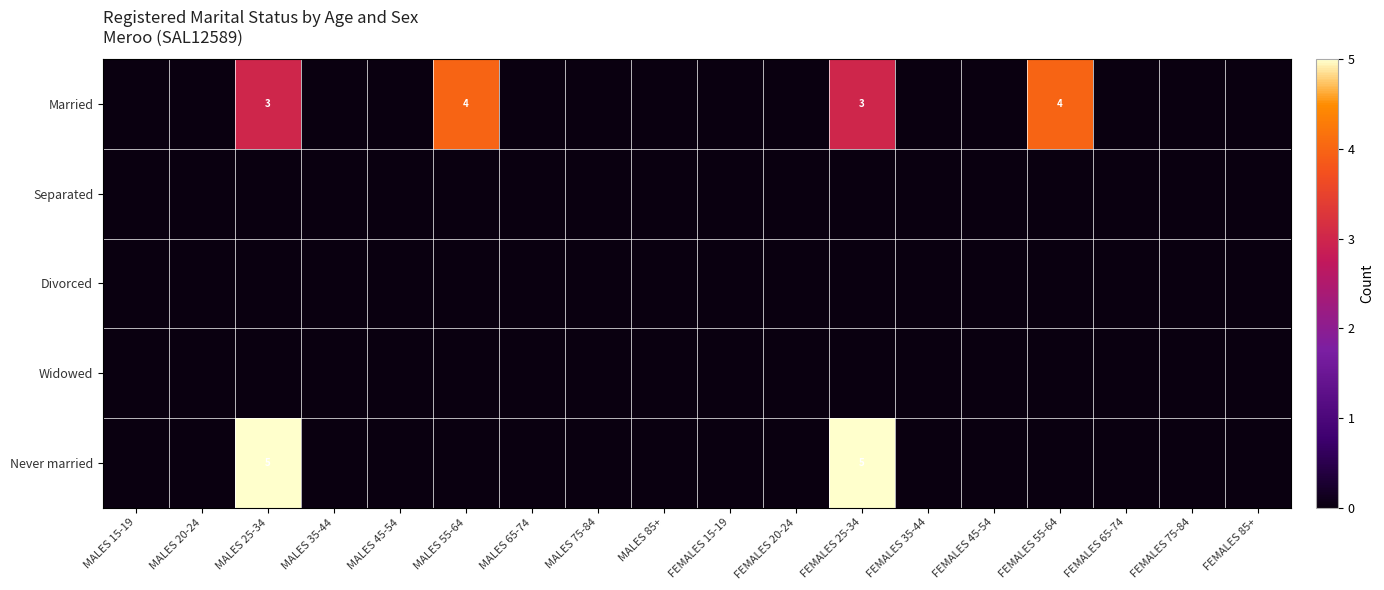

Which series changed the most between FEMALES 55-64 and FEMALES 75-84?

Married